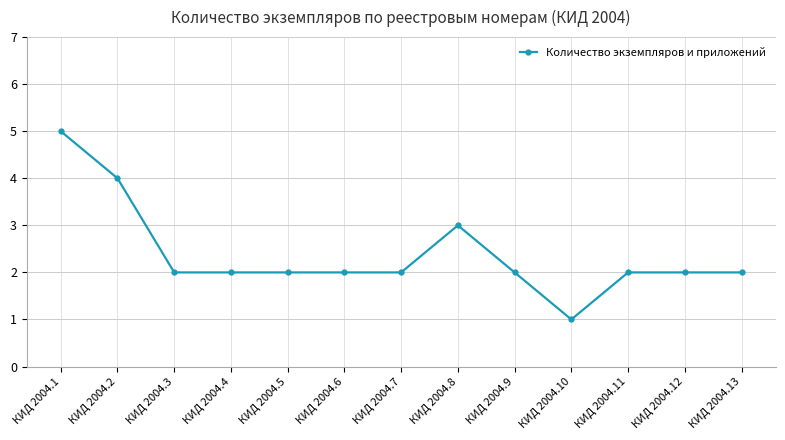

How many values are between 2 and 3?

10